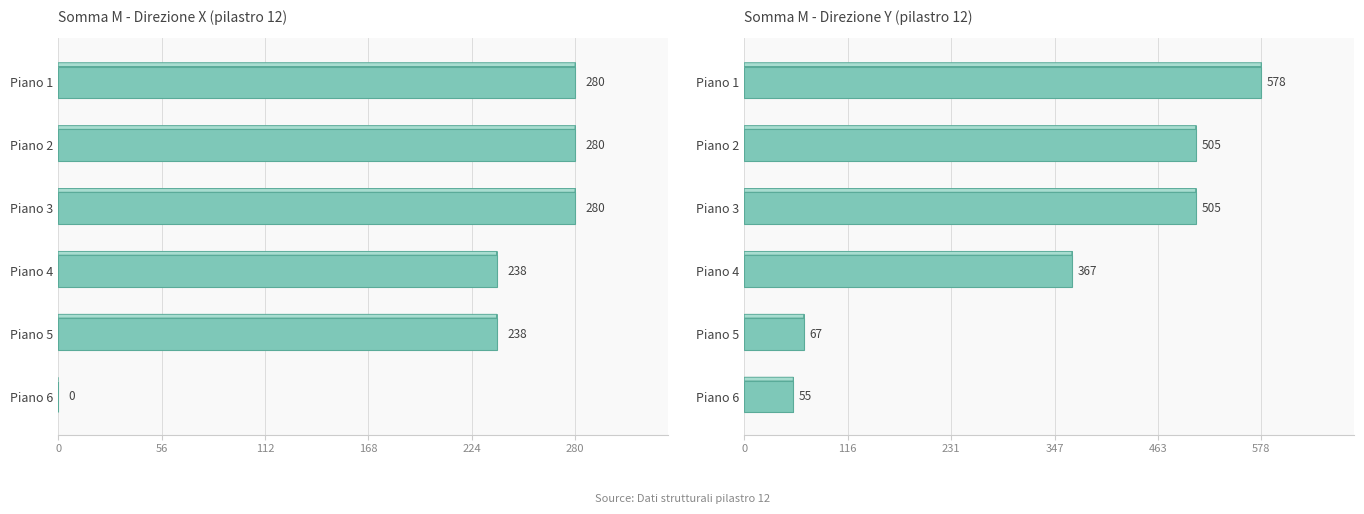

Reading right to left, extract all data points from this chart.

somma M (Dir X): 280.4	280.4	280.4	237.9	237.9	0.0
somma M (Dir Y): 578.3	505.3	505.3	366.8	66.9	55.0